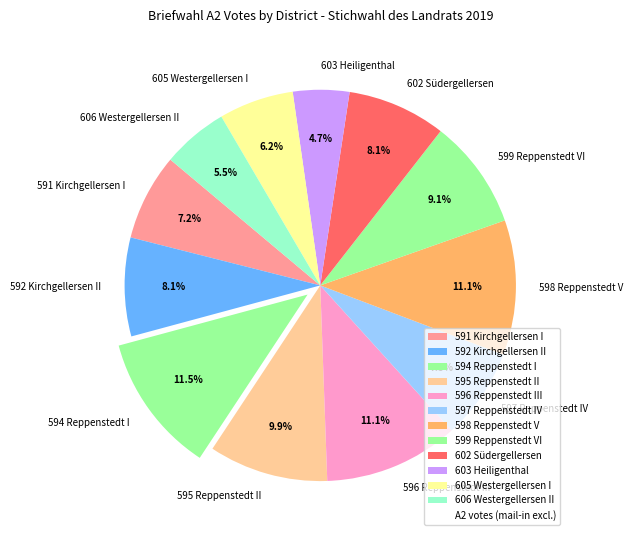

Approximately how many times larger is the value at 591 Kirchgellersen I compared to 599 Reppenstedt VI?

0.8